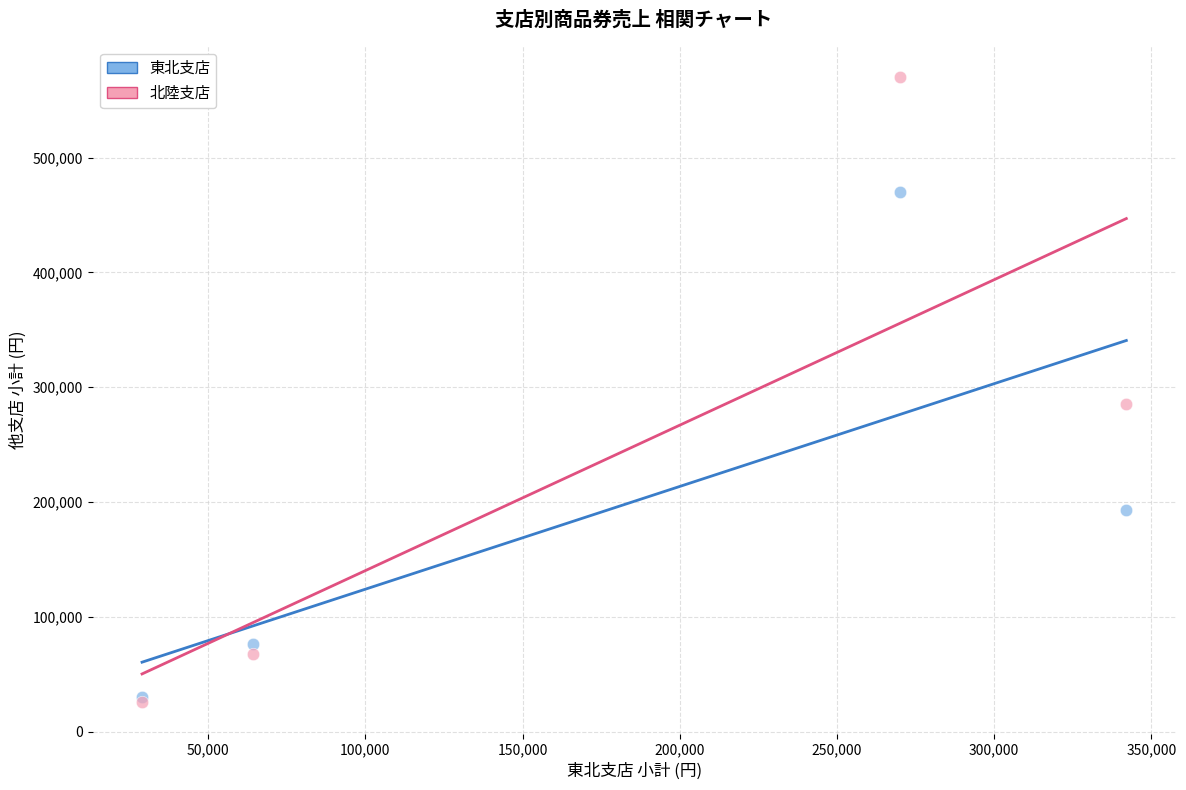

Across all series, what Y value is closest to 297750?

285120